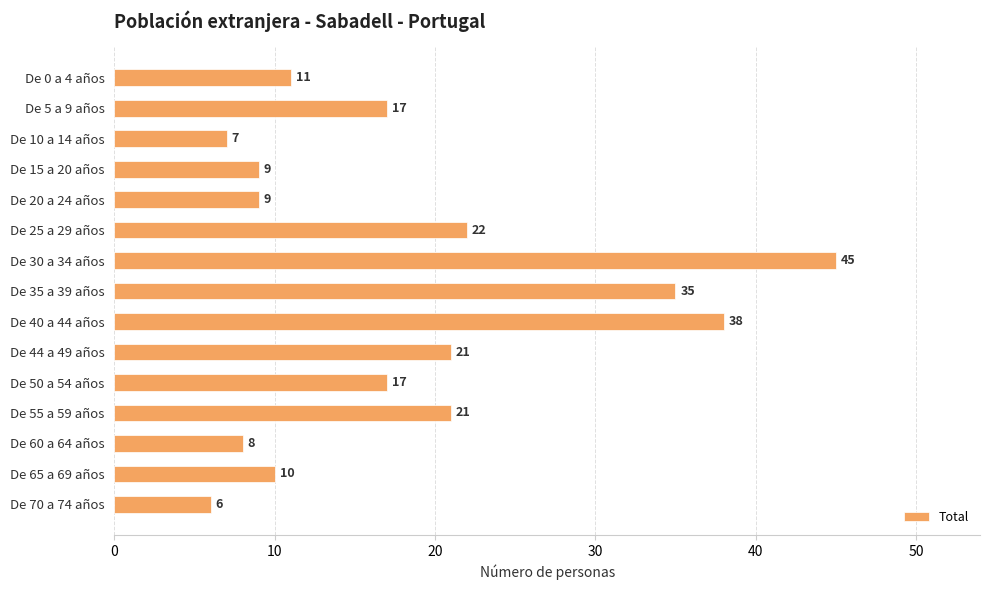

Which category has the highest value across all series?

De 30 a 34 años